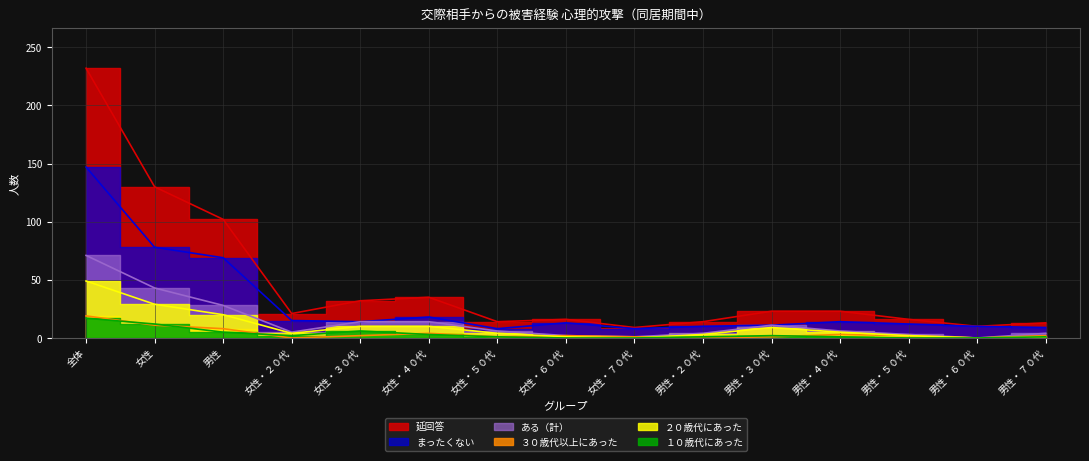

True or false: １０歳代にあった and ある（計） intersect in this chart.

False